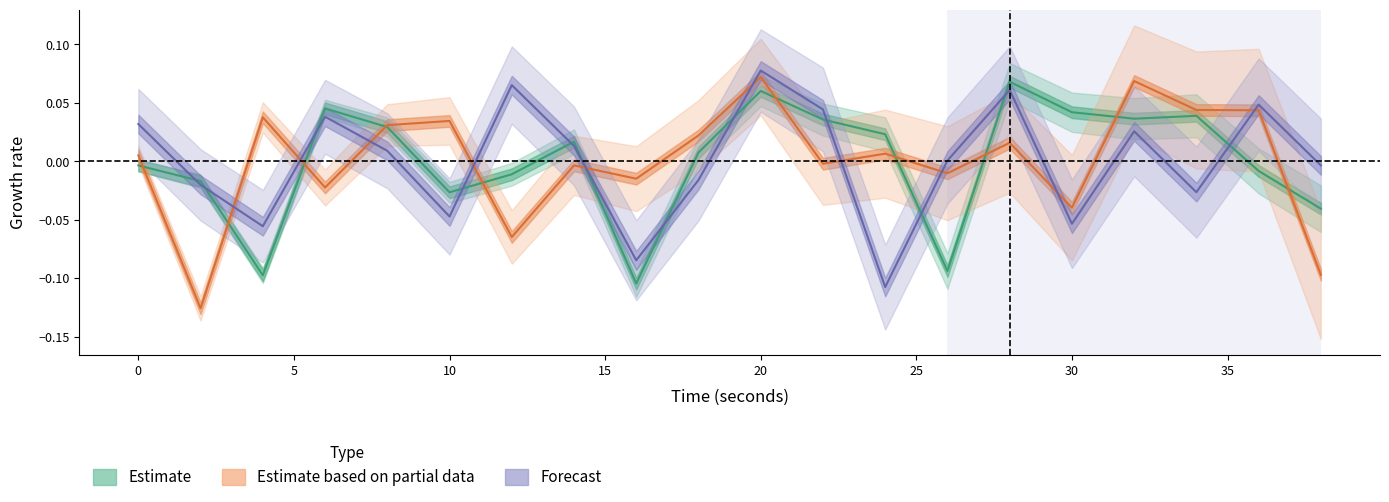

What is the difference between the maximum and second lowest values in the Estimate based on partial data series?

0.2